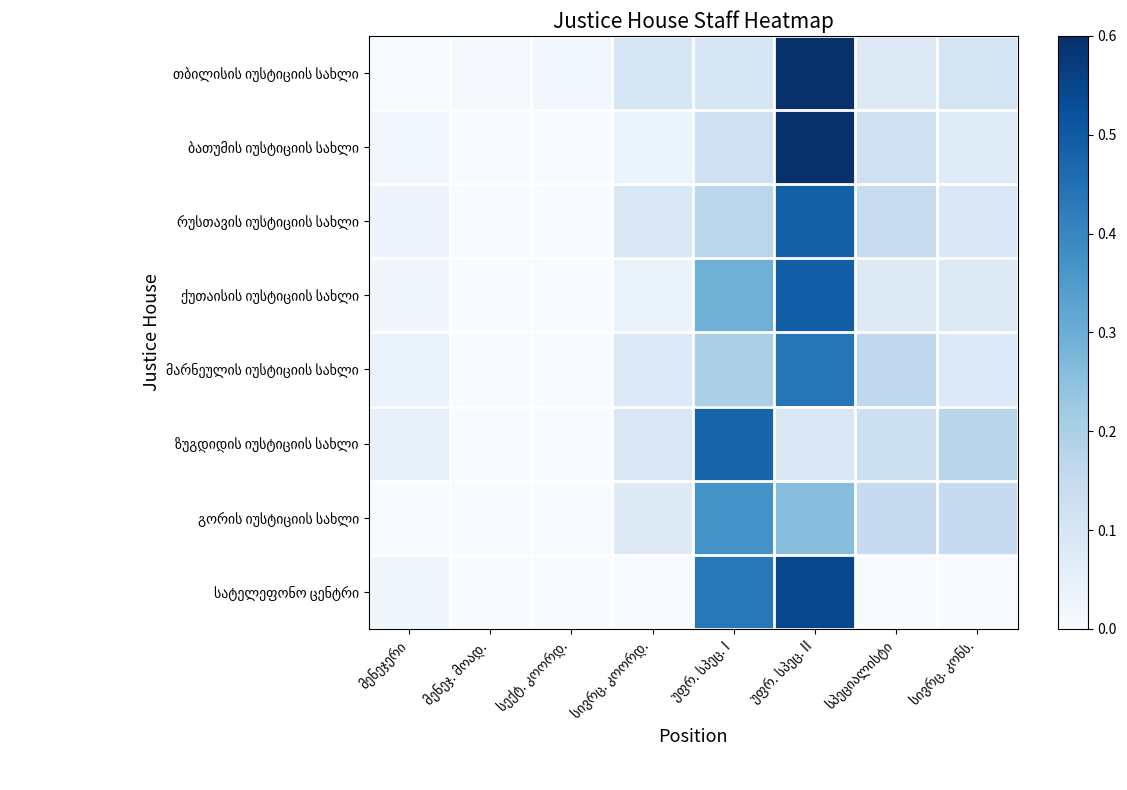

Which category has the lowest value in the თბილისის იუსტიციის სახლი series?

მენეჯერი